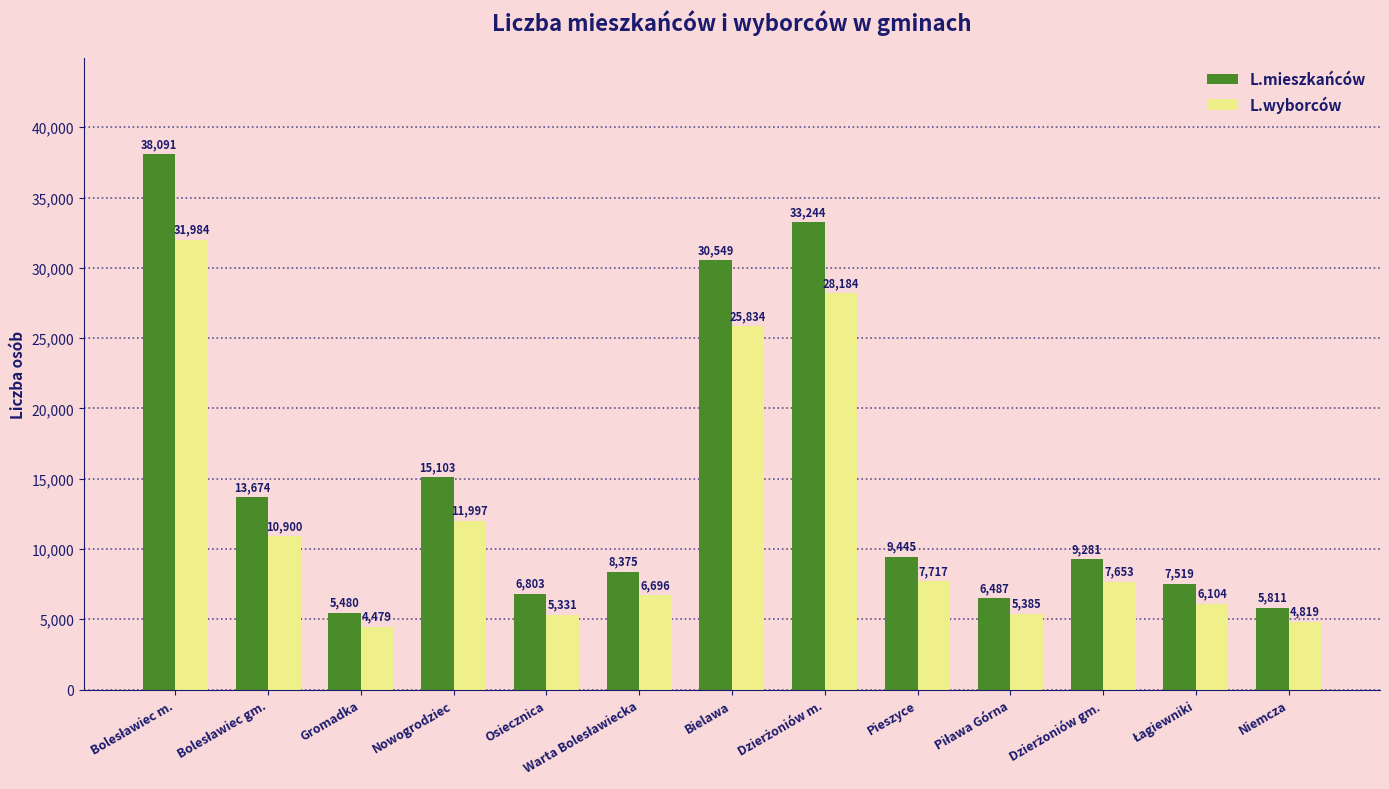

What position from the left is Nowogrodziec?

4